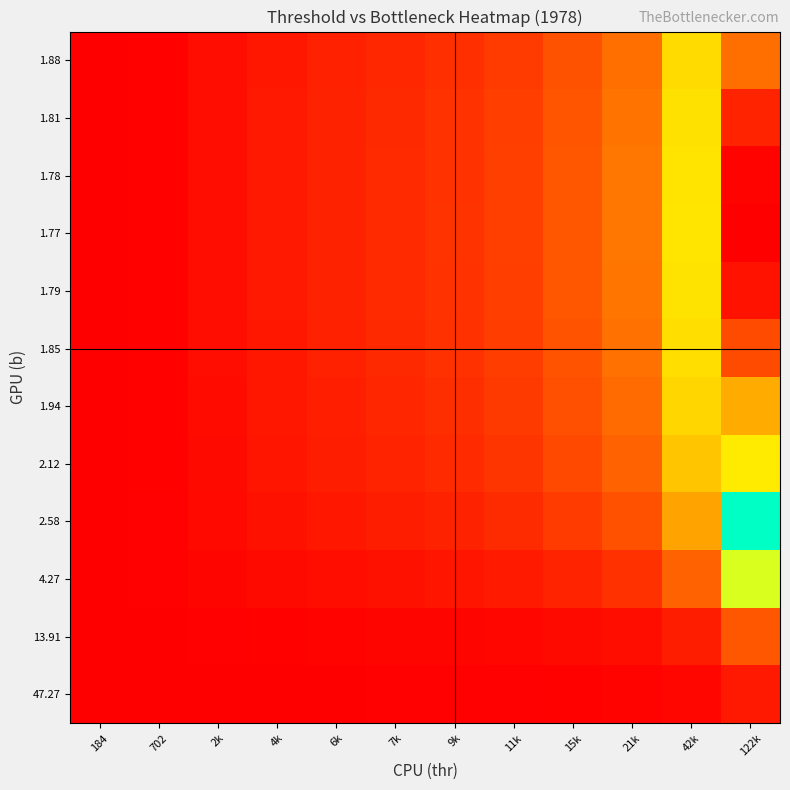

Reading right to left, extract all data points from this chart.

47.27: 122k=0.0	42k=0.0	21k=0.0	15k=0.0	11k=0.0	9k=0.0	7k=0.0	6k=0.0	4k=0.0	2k=0.0	702=0.0	184=0.0
13.91: 122k=0.1	42k=0.0	21k=0.0	15k=0.0	11k=0.0	9k=0.0	7k=0.0	6k=0.0	4k=0.0	2k=0.0	702=0.0	184=0.0
4.27: 122k=0.4	42k=0.1	21k=0.1	15k=0.1	11k=0.0	9k=0.0	7k=0.0	6k=0.0	4k=0.0	2k=0.0	702=0.0	184=0.0
2.58: 122k=0.7	42k=0.2	21k=0.1	15k=0.1	11k=0.1	9k=0.1	7k=0.0	6k=0.0	4k=0.0	2k=0.0	702=0.0	184=0.0
2.12: 122k=0.8	42k=0.3	21k=0.1	15k=0.1	11k=0.1	9k=0.1	7k=0.1	6k=0.0	4k=0.0	2k=0.0	702=0.0	184=0.0
1.94: 122k=0.9	42k=0.3	21k=0.2	15k=0.1	11k=0.1	9k=0.1	7k=0.1	6k=0.0	4k=0.0	2k=0.0	702=0.0	184=0.0
1.85: 122k=1.0	42k=0.3	21k=0.2	15k=0.1	11k=0.1	9k=0.1	7k=0.1	6k=0.0	4k=0.0	2k=0.0	702=0.0	184=0.0
1.79: 122k=1.0	42k=0.3	21k=0.2	15k=0.1	11k=0.1	9k=0.1	7k=0.1	6k=0.1	4k=0.0	2k=0.0	702=0.0	184=0.0
1.77: 122k=1.0	42k=0.4	21k=0.2	15k=0.1	11k=0.1	9k=0.1	7k=0.1	6k=0.1	4k=0.0	2k=0.0	702=0.0	184=0.0
1.78: 122k=1.0	42k=0.3	21k=0.2	15k=0.1	11k=0.1	9k=0.1	7k=0.1	6k=0.1	4k=0.0	2k=0.0	702=0.0	184=0.0
1.81: 122k=1.0	42k=0.3	21k=0.2	15k=0.1	11k=0.1	9k=0.1	7k=0.1	6k=0.1	4k=0.0	2k=0.0	702=0.0	184=0.0
1.88: 122k=0.9	42k=0.3	21k=0.2	15k=0.1	11k=0.1	9k=0.1	7k=0.1	6k=0.0	4k=0.0	2k=0.0	702=0.0	184=0.0